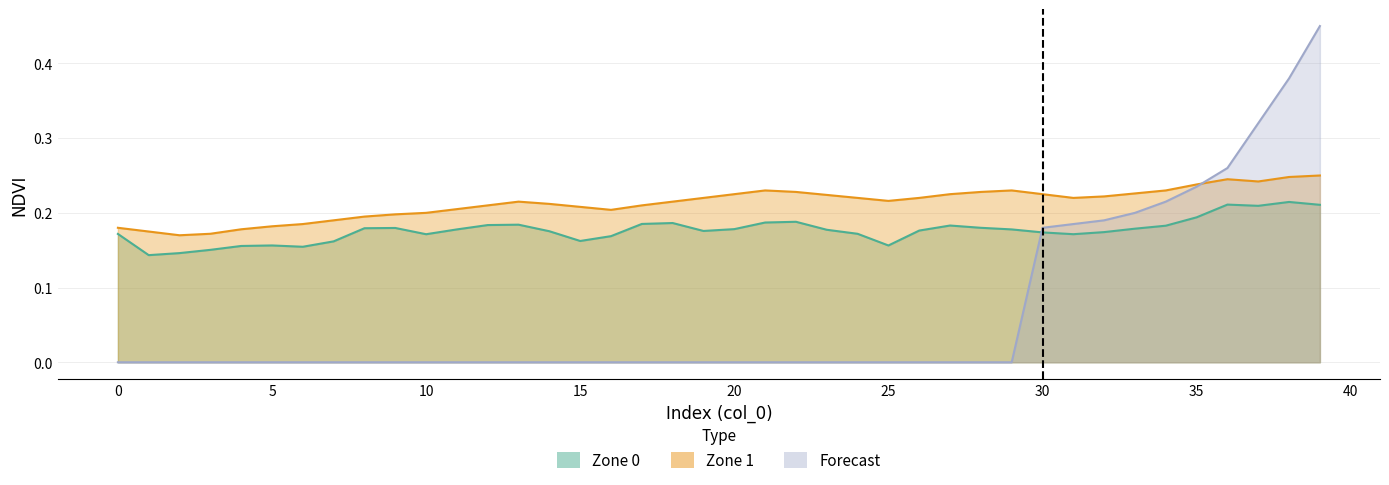

How many distinct data groups are displayed?

3